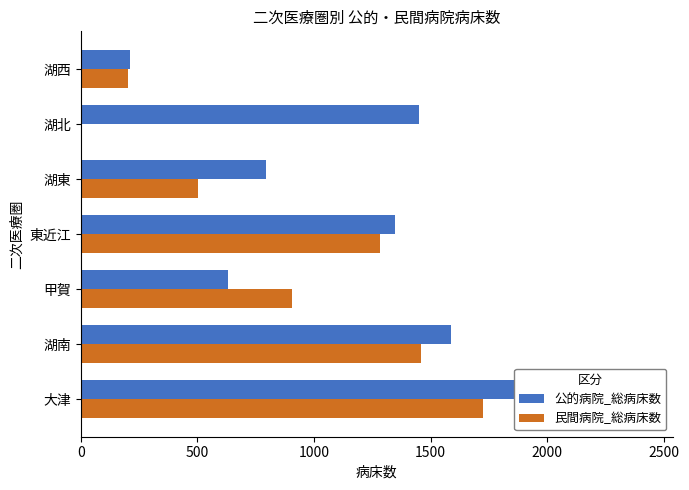

Is it true that 民間病院_総病床数 equals 905 at 甲賀?

True